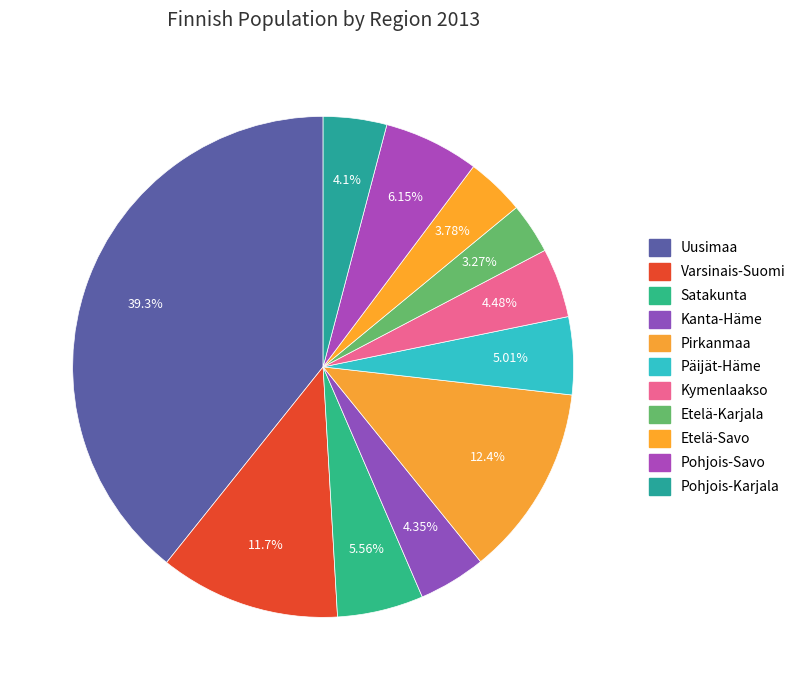

Rank the categories by value from highest to lowest.

Uusimaa, Pirkanmaa, Varsinais-Suomi, Pohjois-Savo, Satakunta, Päijät-Häme, Kymenlaakso, Kanta-Häme, Pohjois-Karjala, Etelä-Savo, Etelä-Karjala